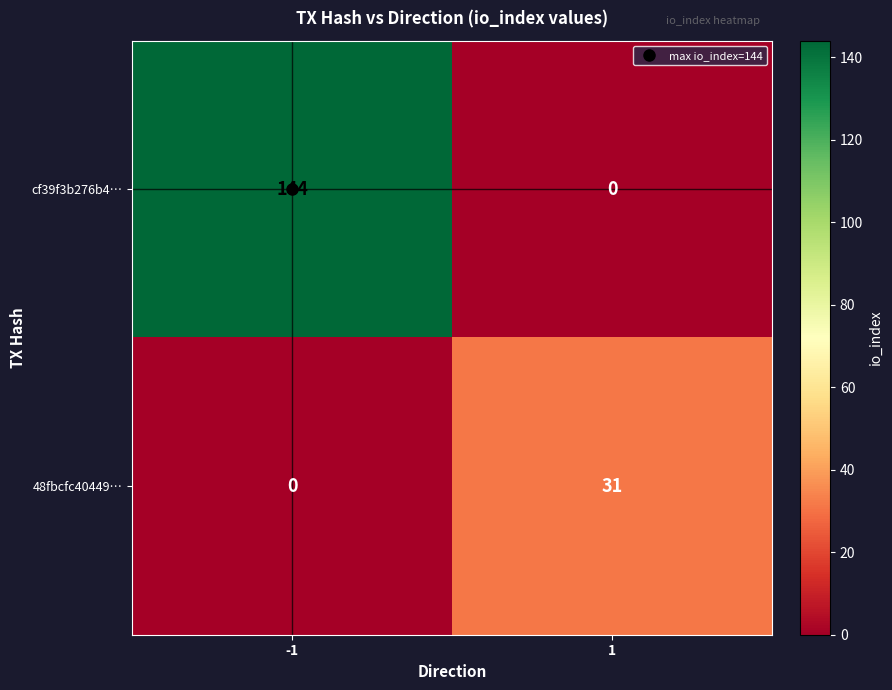

What is the total value across all series at 1?

31